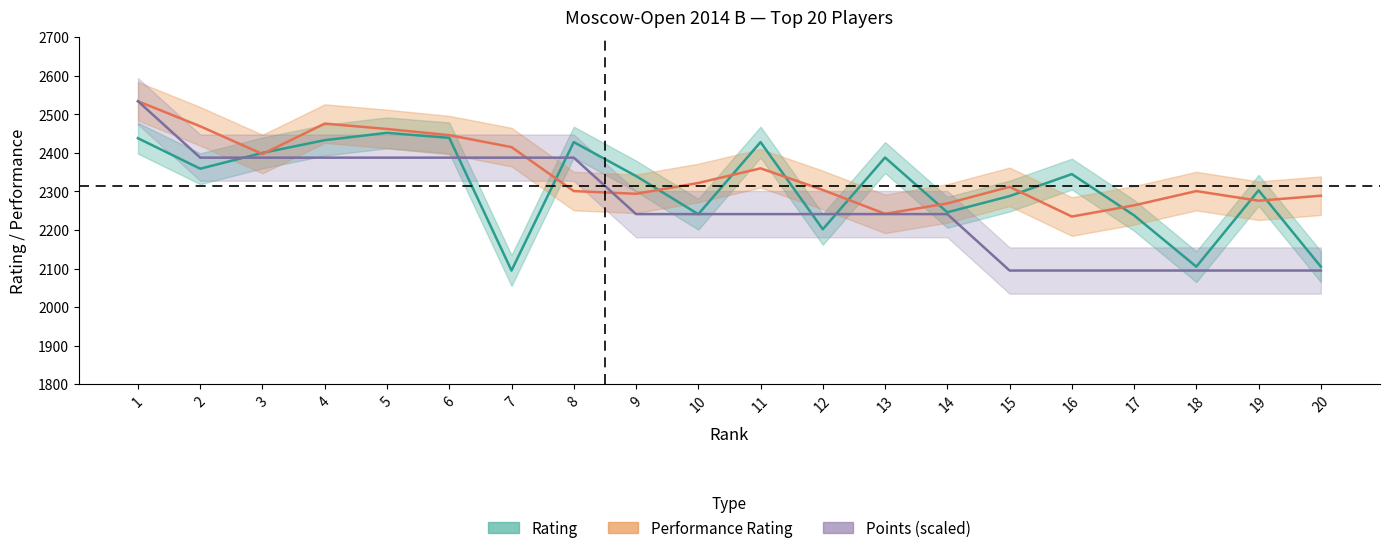

What is the difference between the maximum and minimum values in the Rp series?

299.0